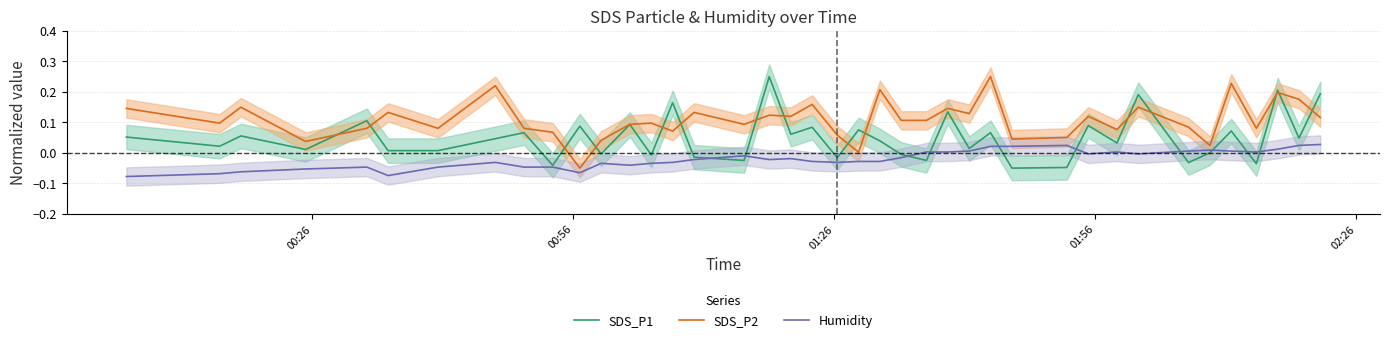

True or false: Humidity and SDS_P2 intersect in this chart.

False